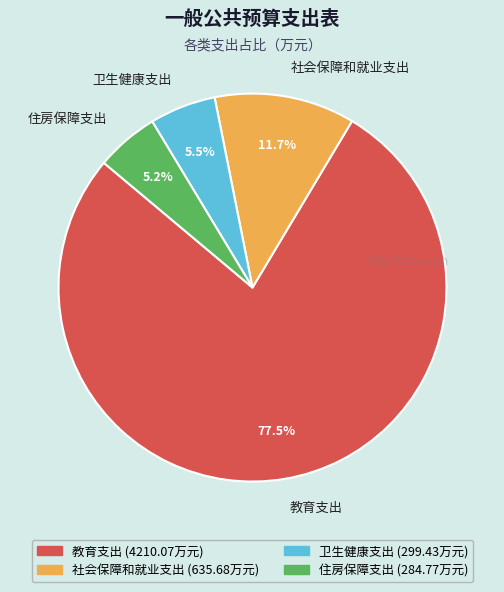

What percentage do 教育支出 and 住房保障支出 together represent?

82.8%